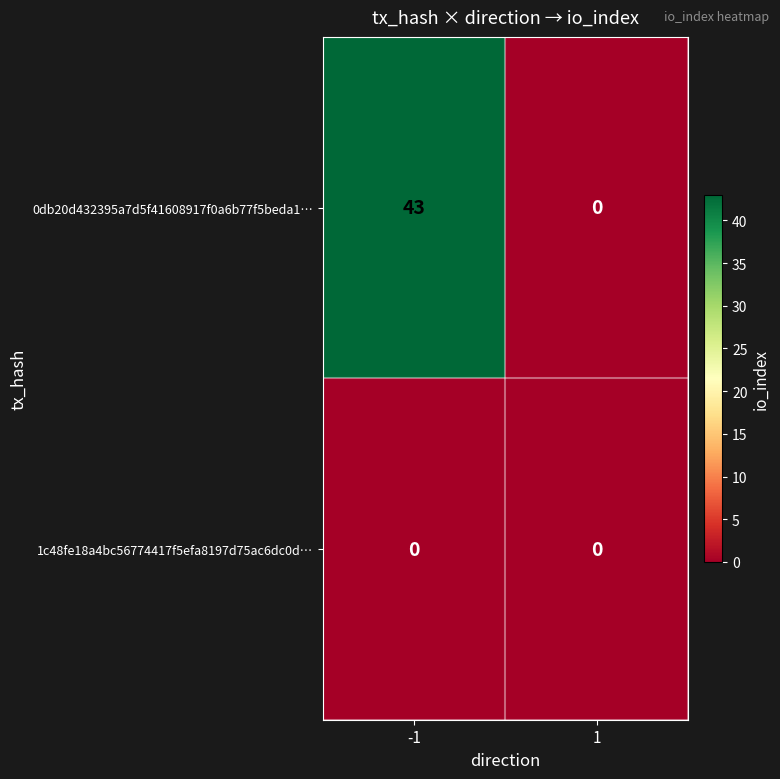

True or false: 0db20d432395a7d5f41608917f0a6b77f5beda1… has a value of 71 at -1.

False